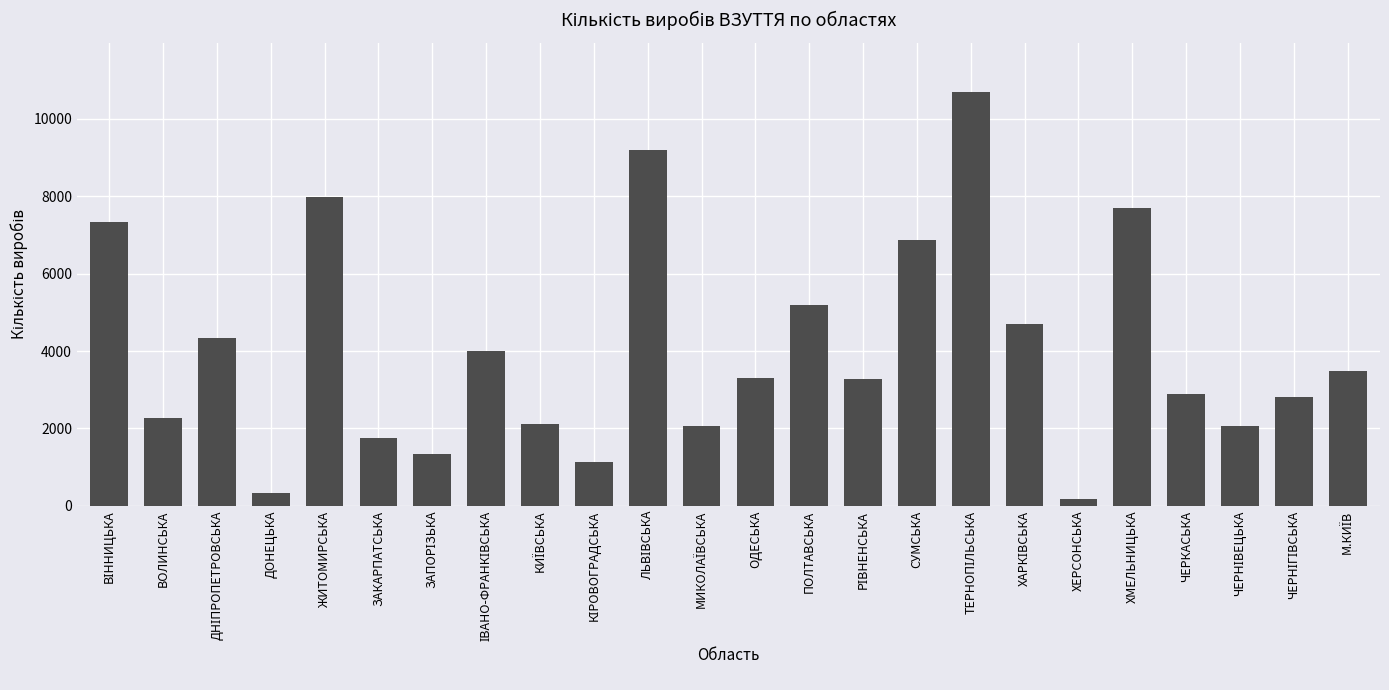

What is the difference between the second highest and second lowest values?

8868